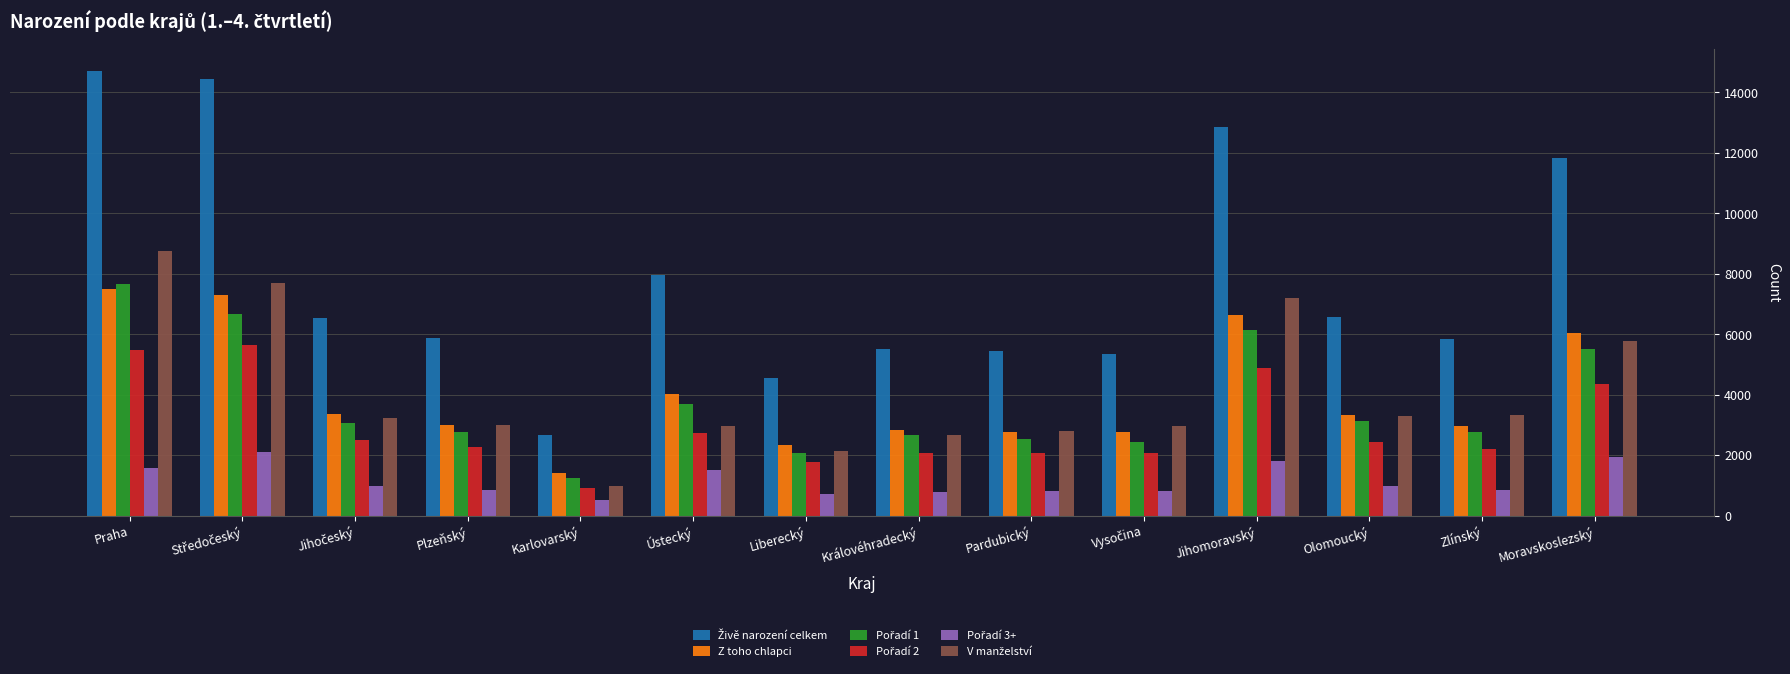

What is the total value across all series at Pardubický?

16497